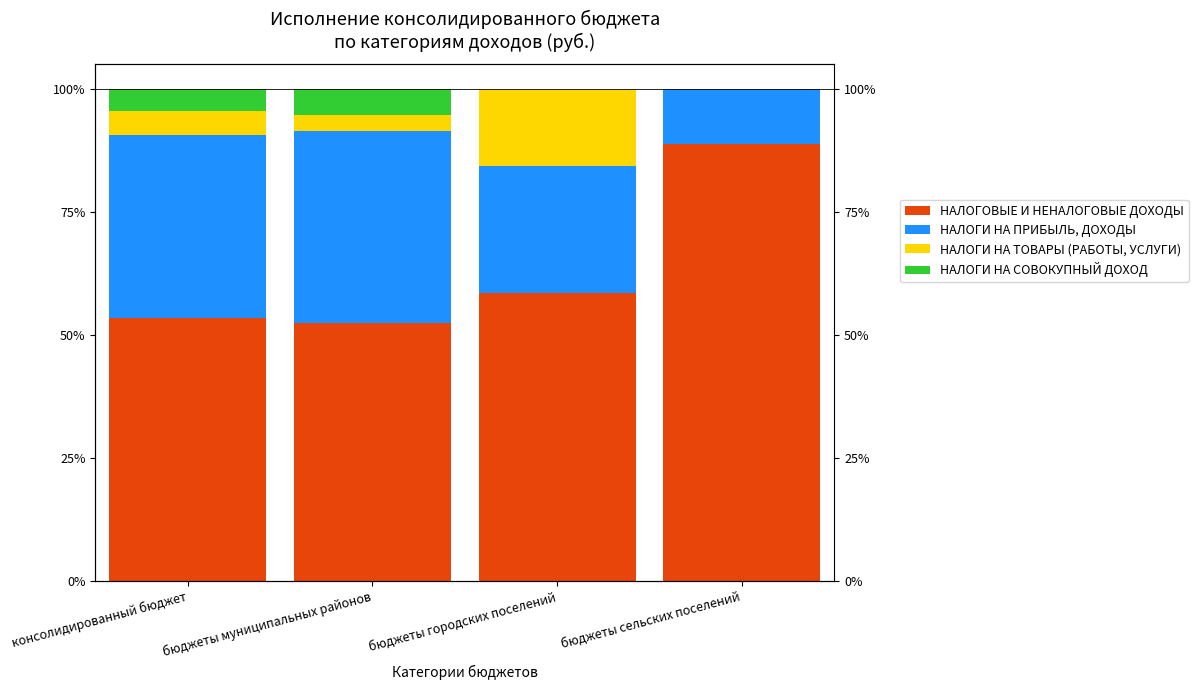

How many bars are there in each group?

4